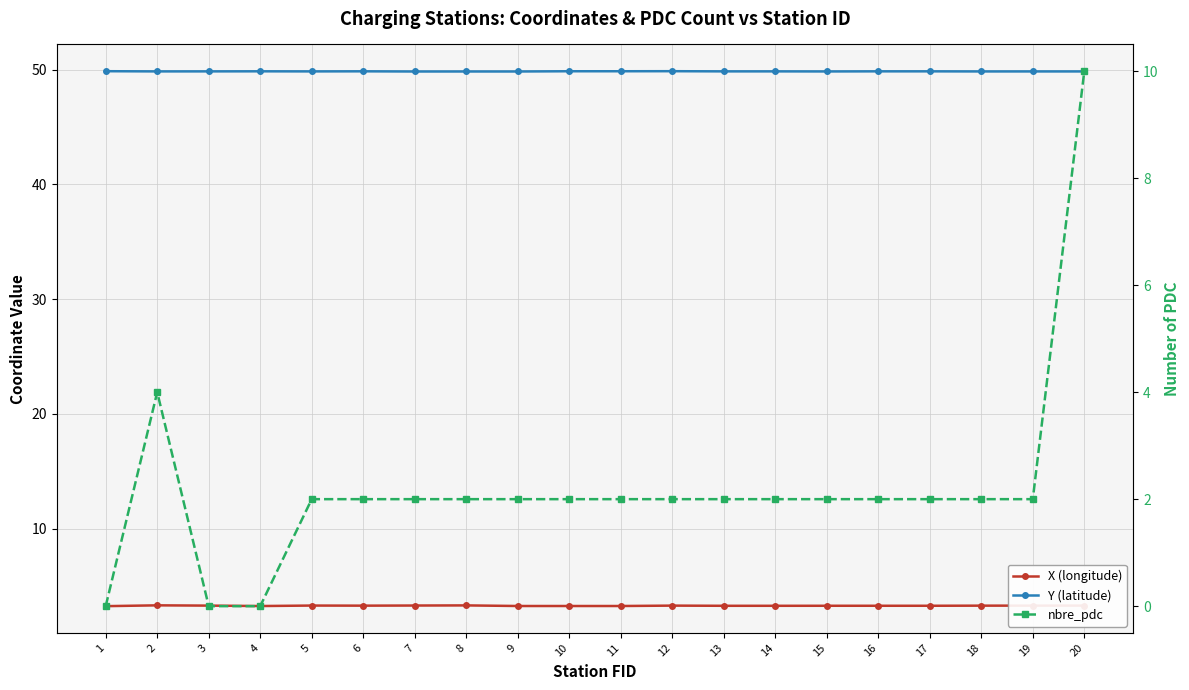

At 17, list the series in order from smallest to largest.

nbre_pdc, X (longitude), Y (latitude)